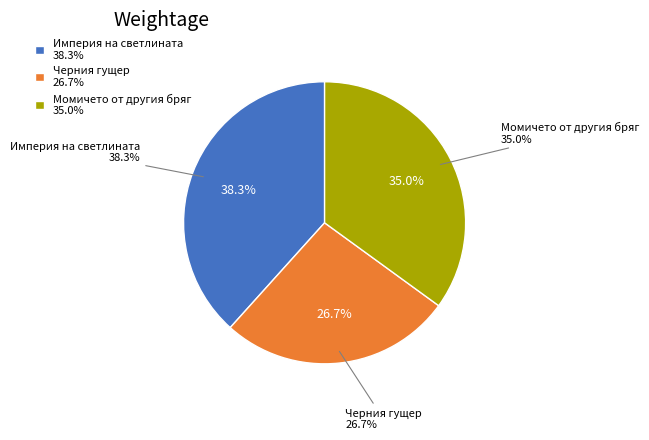

Rank the categories by value from highest to lowest.

Империя на светлината, Момичето от другия бряг, Черния гущер